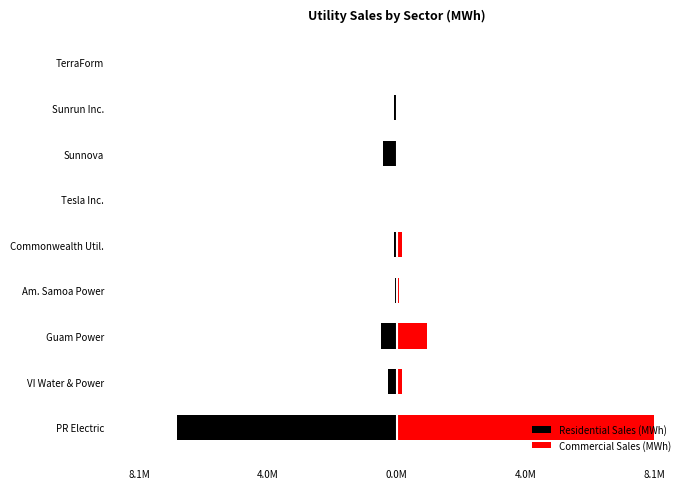

How many bars are there in total?

18